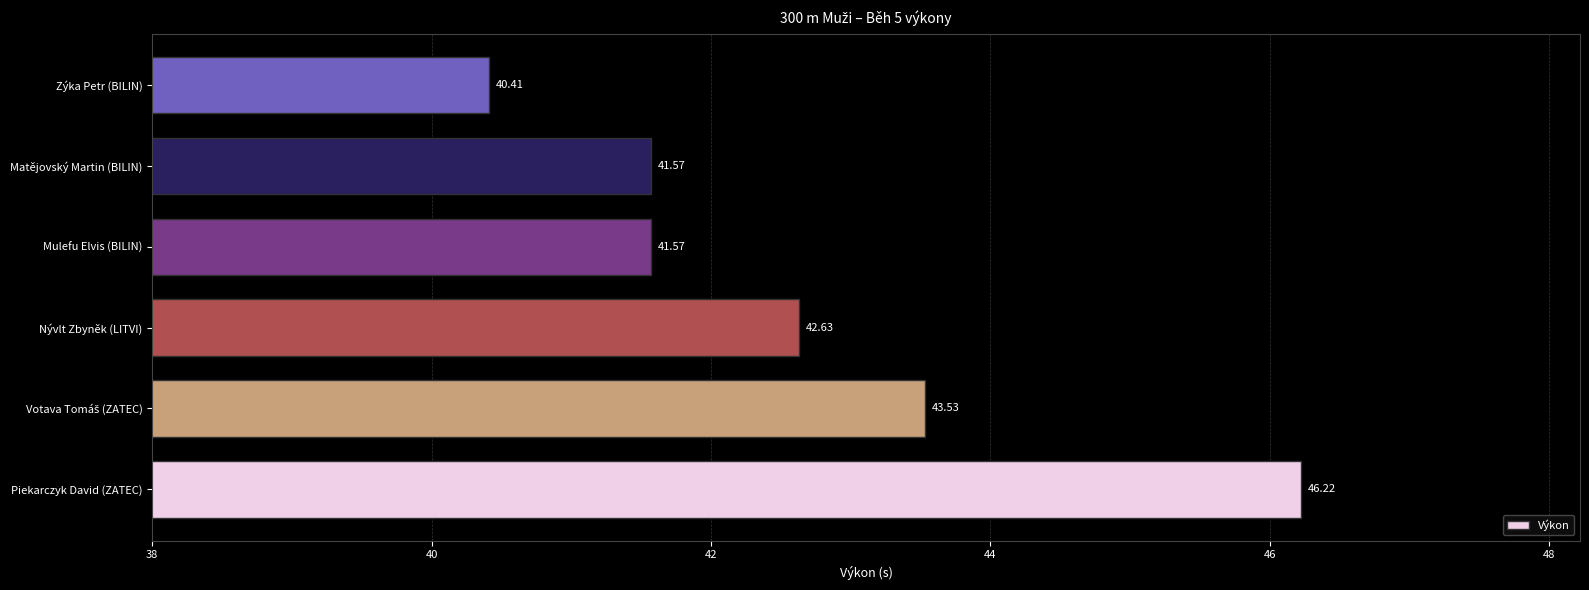

Which category has the lowest value across all series?

Zýka Petr (BILIN)